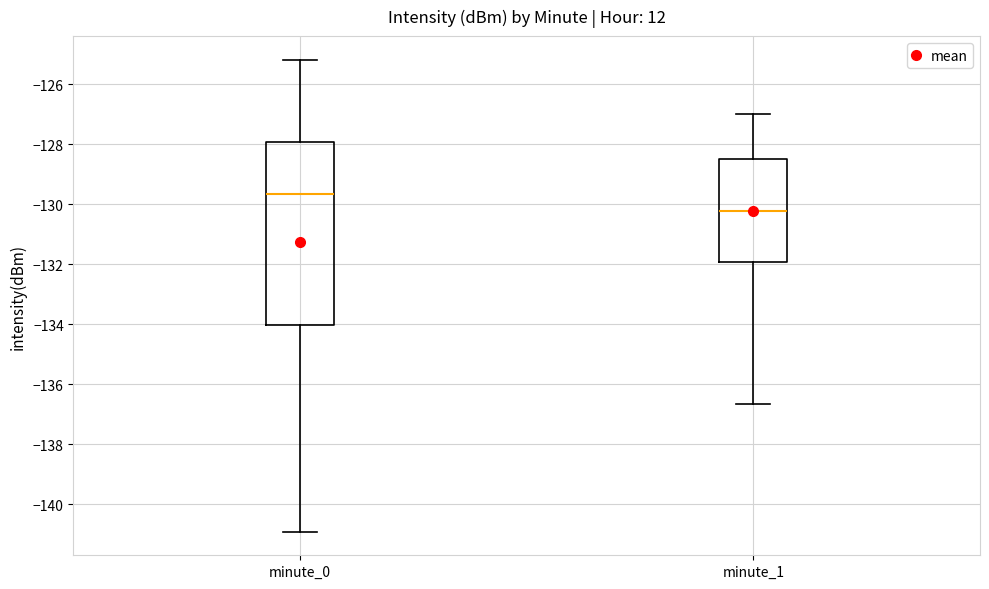

Which box has the highest median line?

minute_0